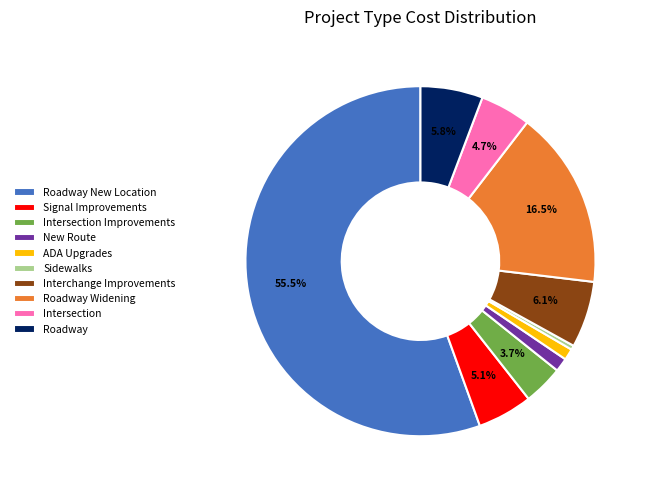

Do Intersection Improvements and Roadway Widening together represent more than half of the pie?

No